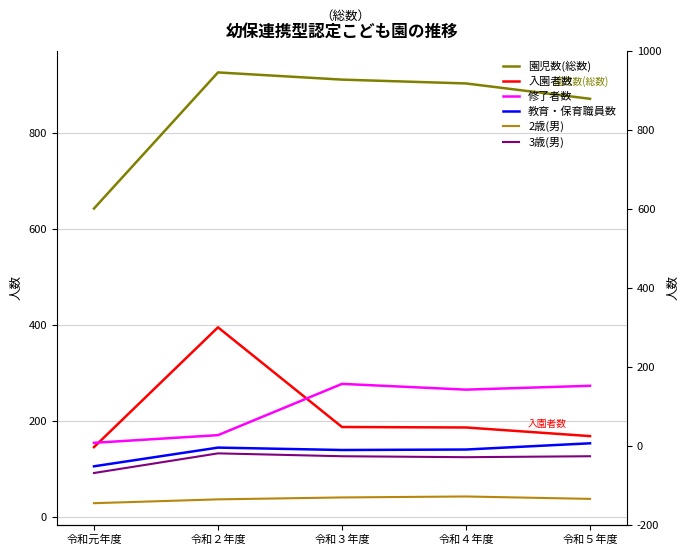

True or false: 修了者数 has more than 0 interior local peaks.

True